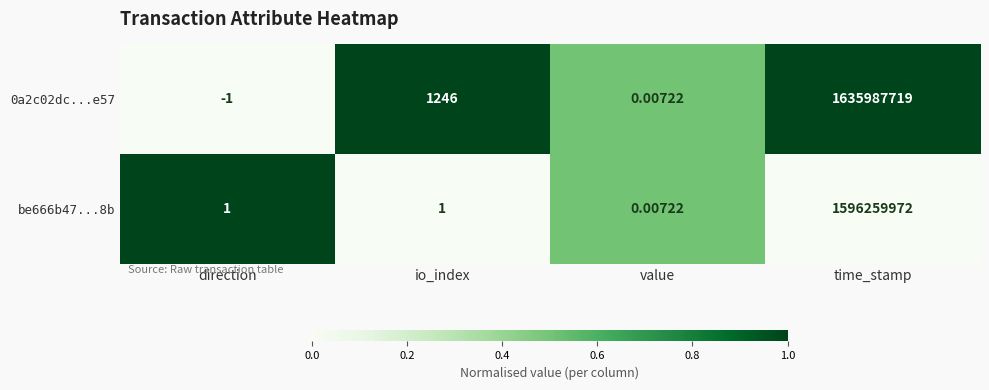

At which label is 0a2c02dc...e57 closest to 817993859?

io_index